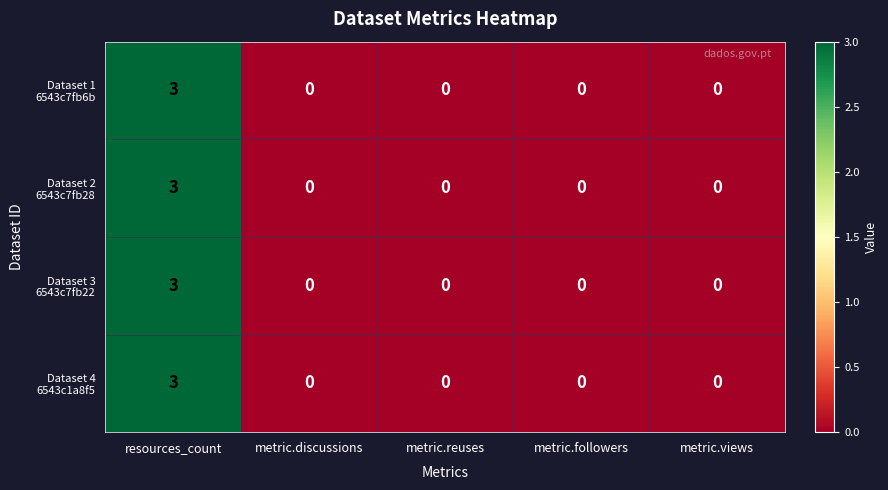

Which category has the highest value across all series?

resources_count